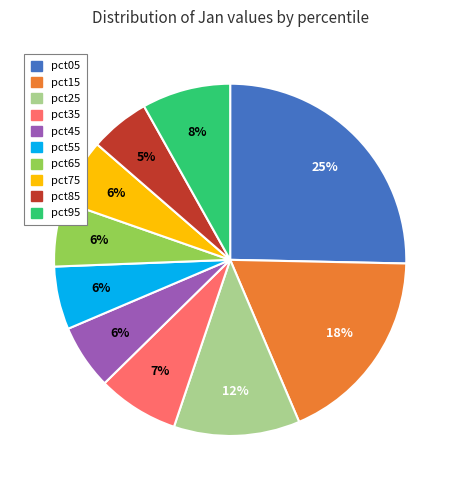

What is the largest slice in the pie chart?

pct05